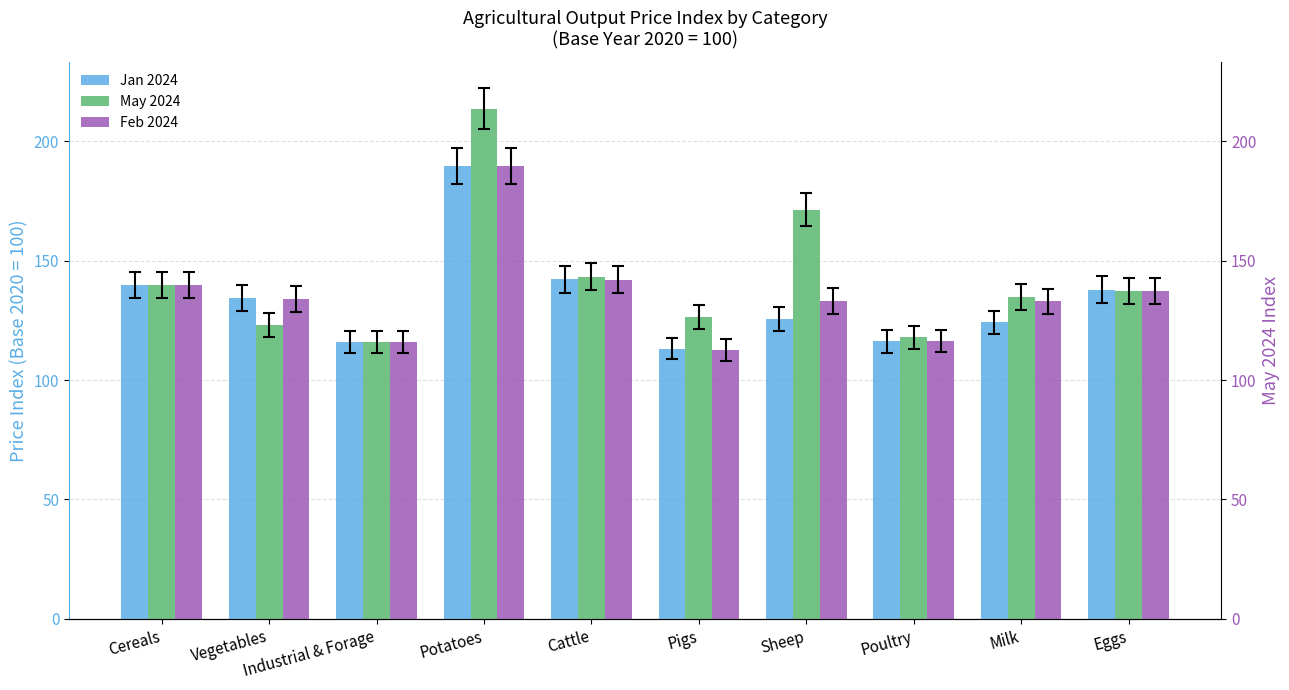

Are the bars grouped side by side (vs. stacked)?

Yes